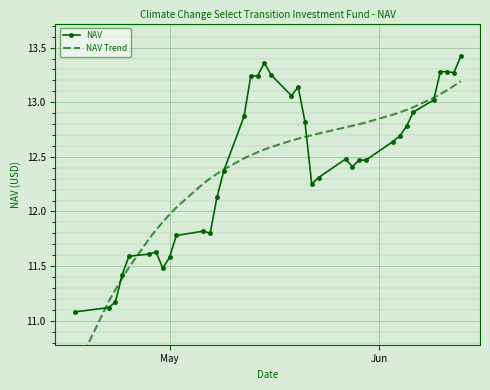

What is the average value of the NAV series?

12.4